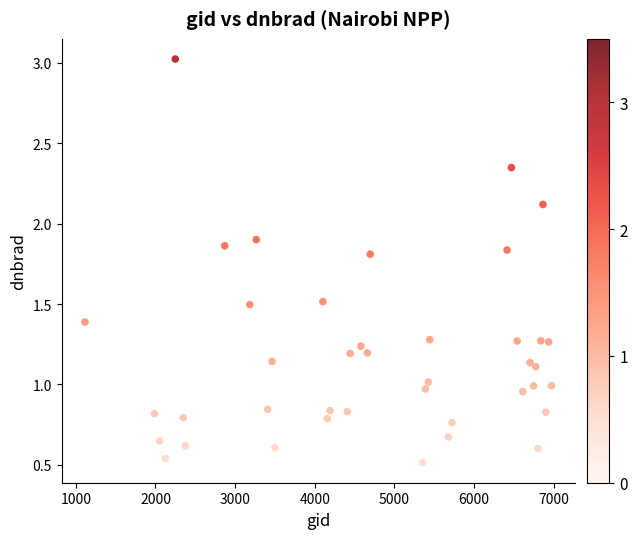

What is the range of X values (max minus min)?

5859.0